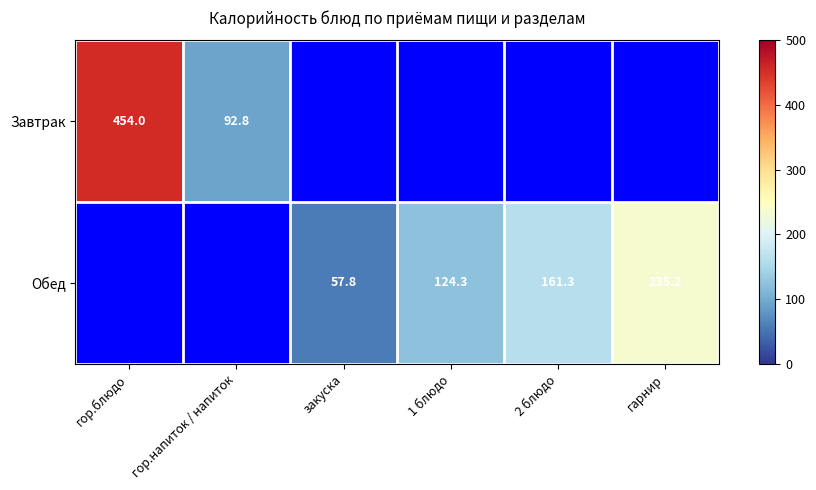

The value of Завтрак at гор.блюдо is 239.4. True or false?

False